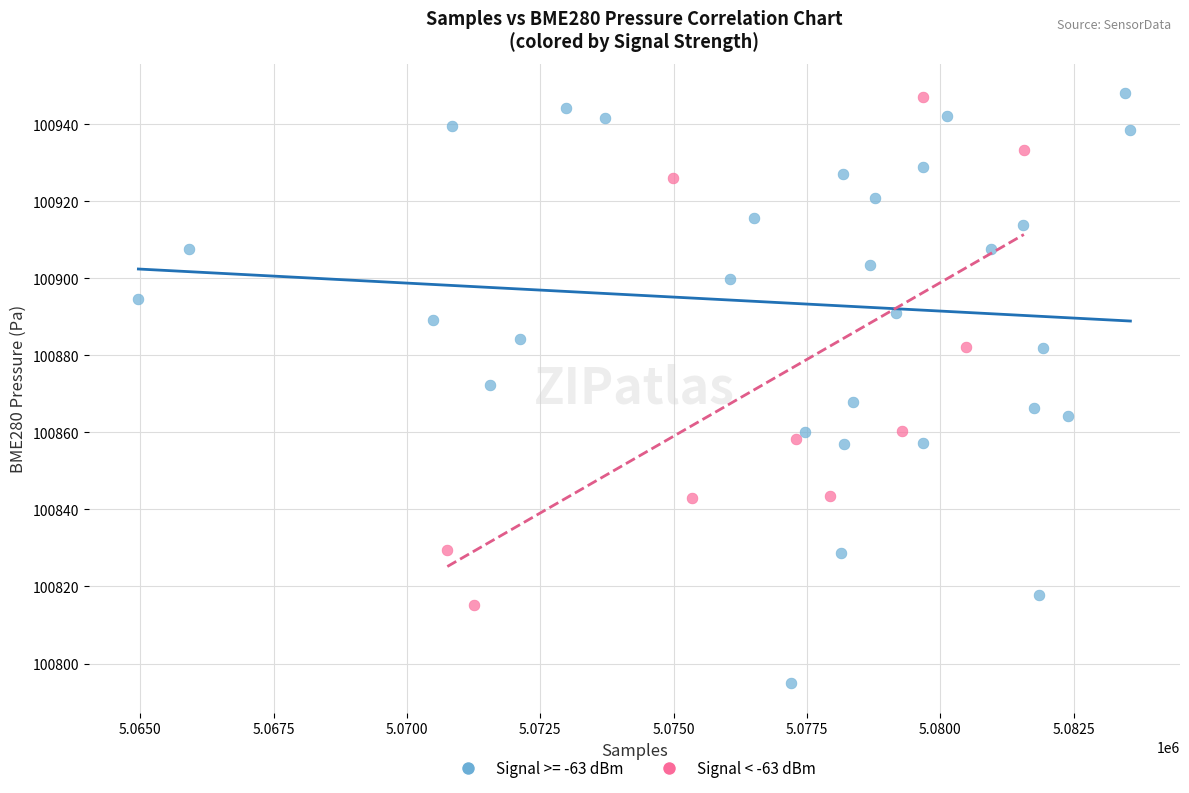

Which series has the largest Y range (max minus min)?

Signal >= -63 dBm